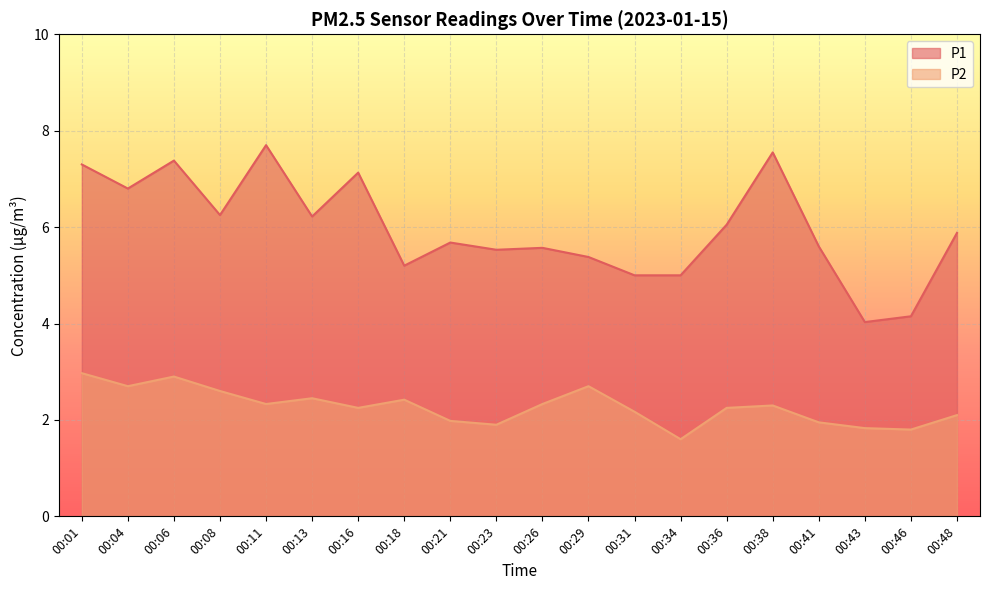

At 00:31, list the series in order from smallest to largest.

P2, P1